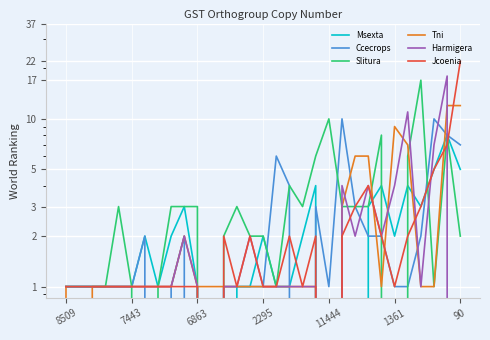

Rank the series by their maximum value, from highest to lowest.

Jcoenia, Harmigera, Slitura, Tni, Ccecrops, Msexta